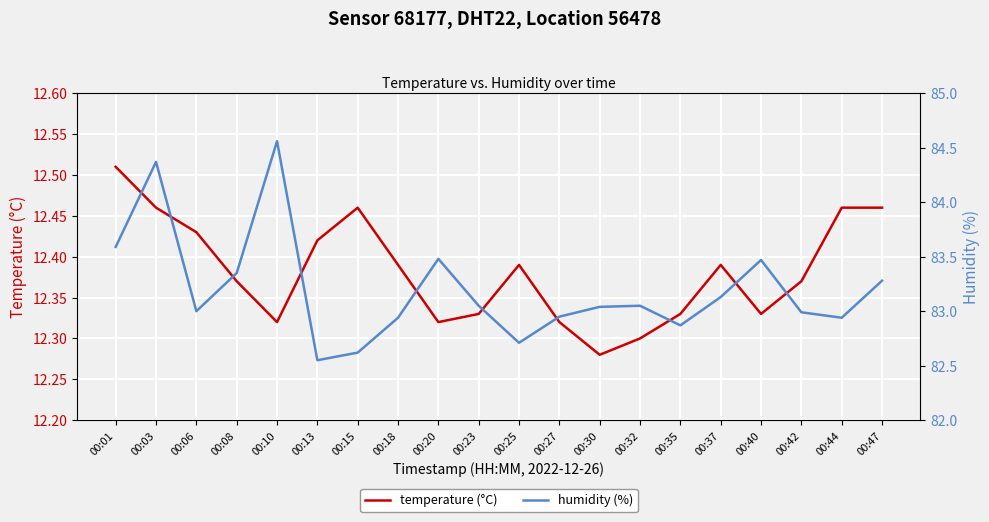

Which series has the widest spread of values?

humidity (%)